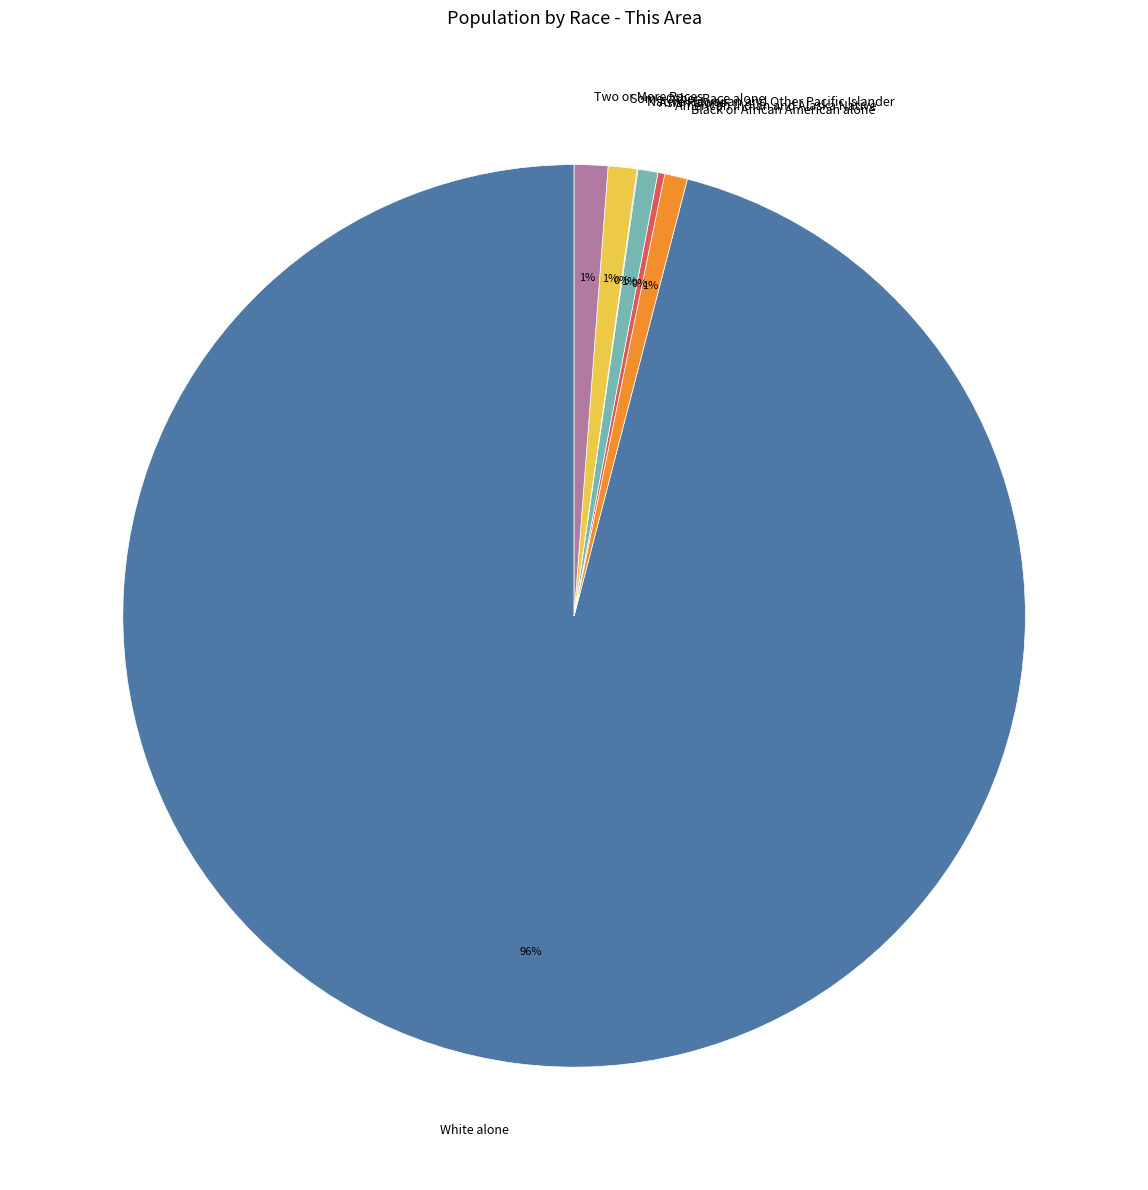

Does White alone account for over 50% of the chart?

Yes